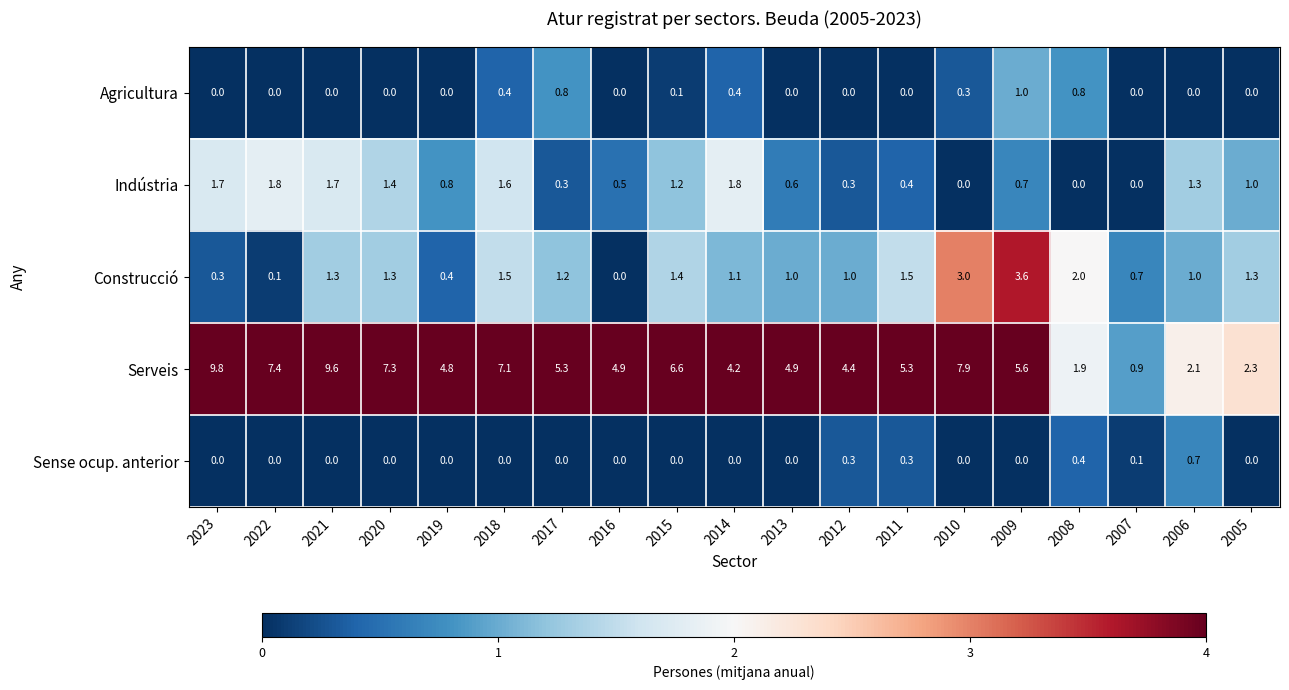

List the series in order of their peak value, lowest first.

Sense ocup. anterior, Agricultura, Indústria, Construcció, Serveis